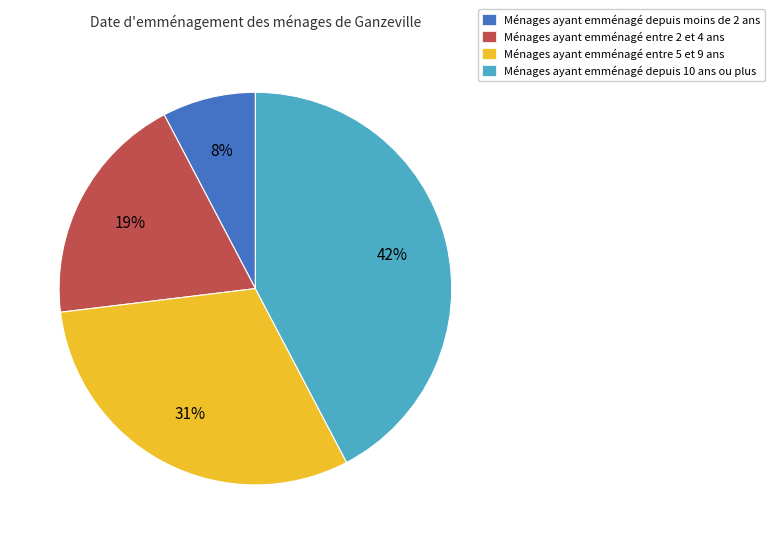

Is there any slice that represents more than half of the pie?

No